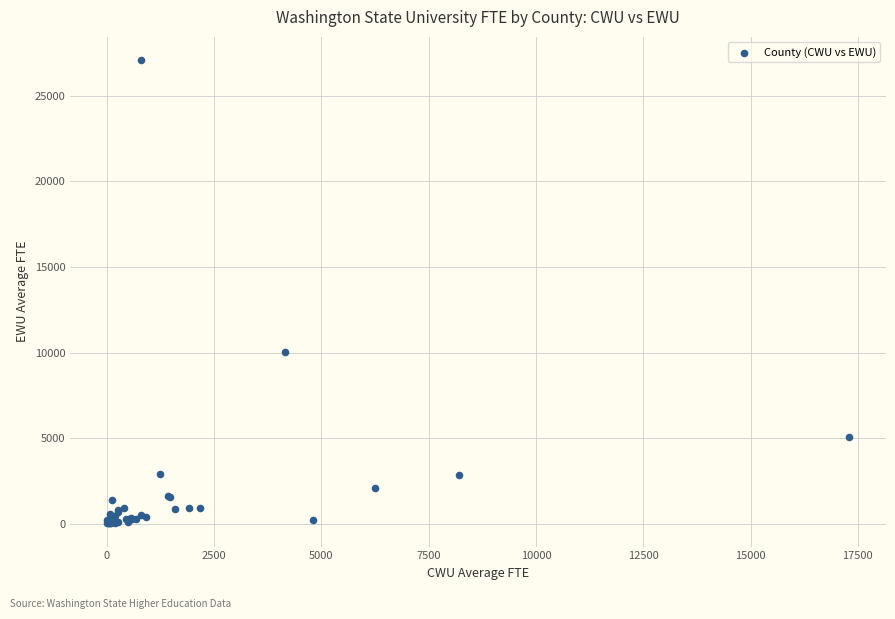

What Y value in the scatter plot is closest to 13549?

10035.2